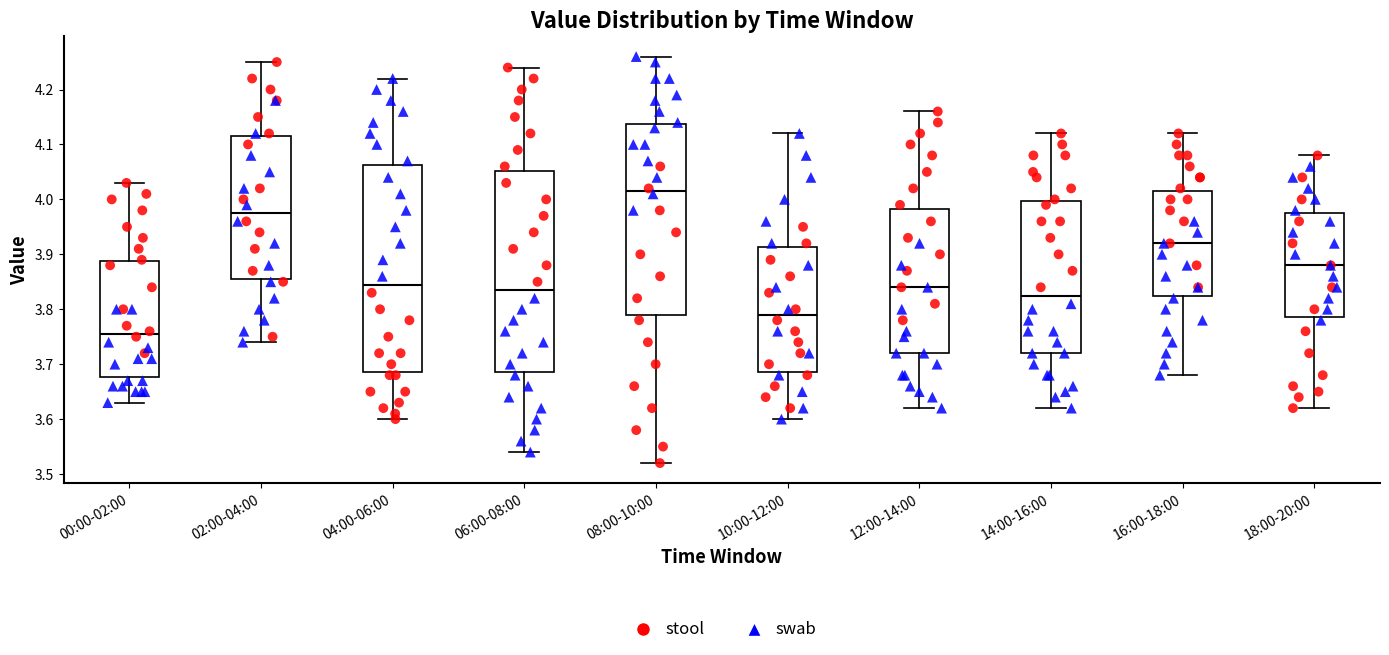

Where is the lower edge of the box for 16:00-18:00 on the y-axis? The values are not printed on the chart, so give them approximately, as read against the axis.

3.83